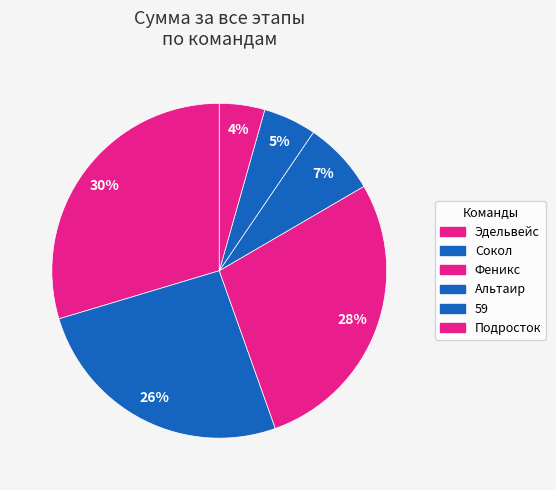

How many slices are in this pie chart?

6